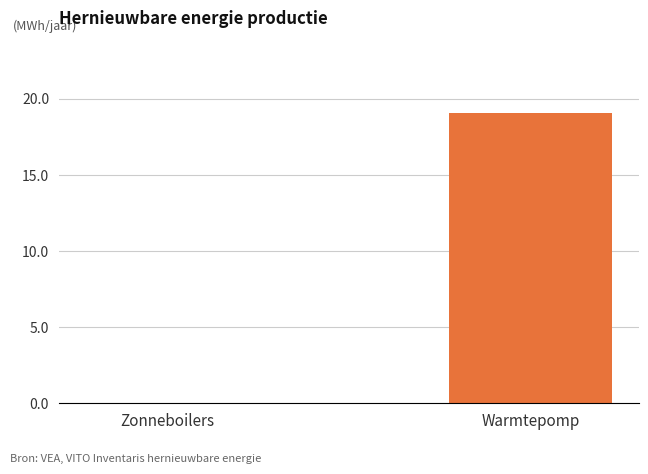

What is the change in value from Zonneboilers to Warmtepomp?

+19.1